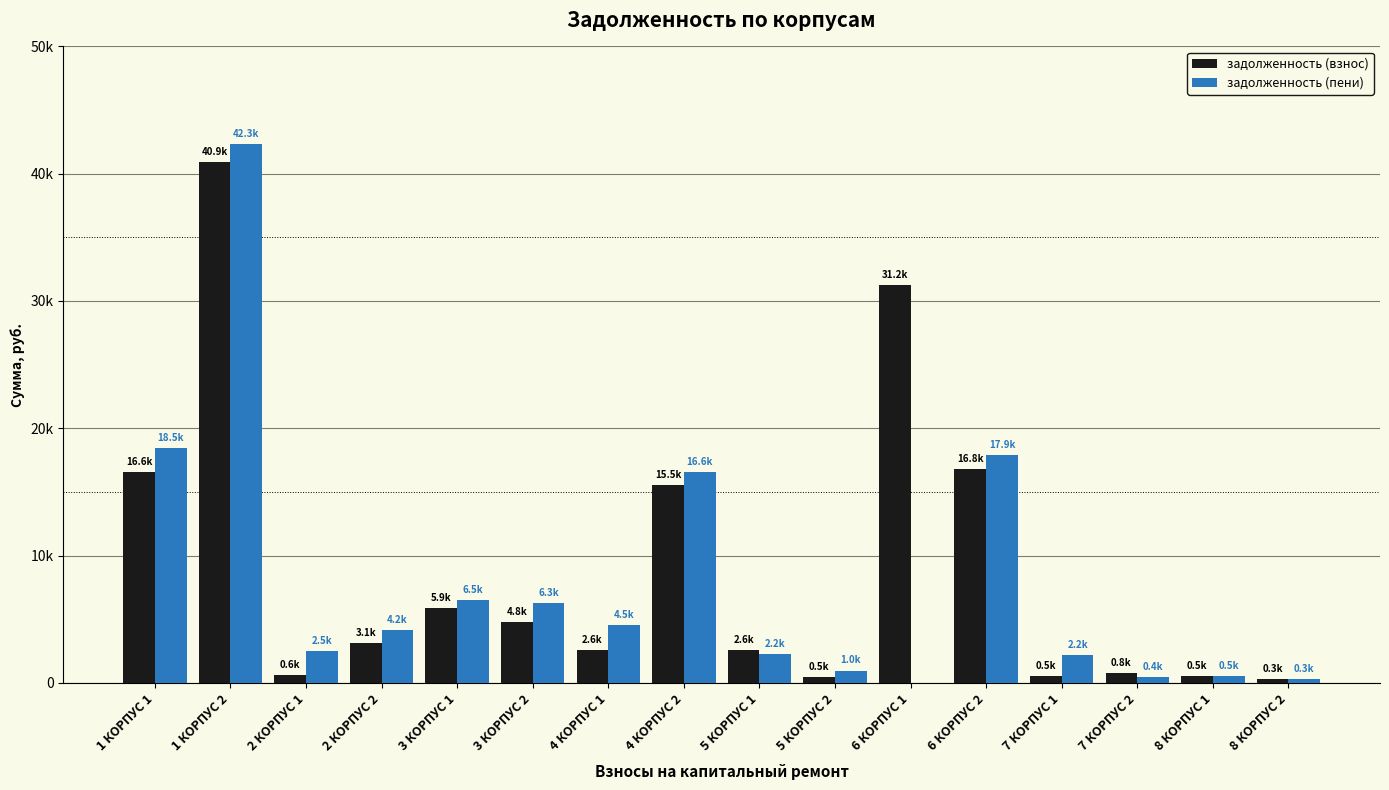

What are all the series names shown in the legend?

задолженность (взнос), задолженность (пени)